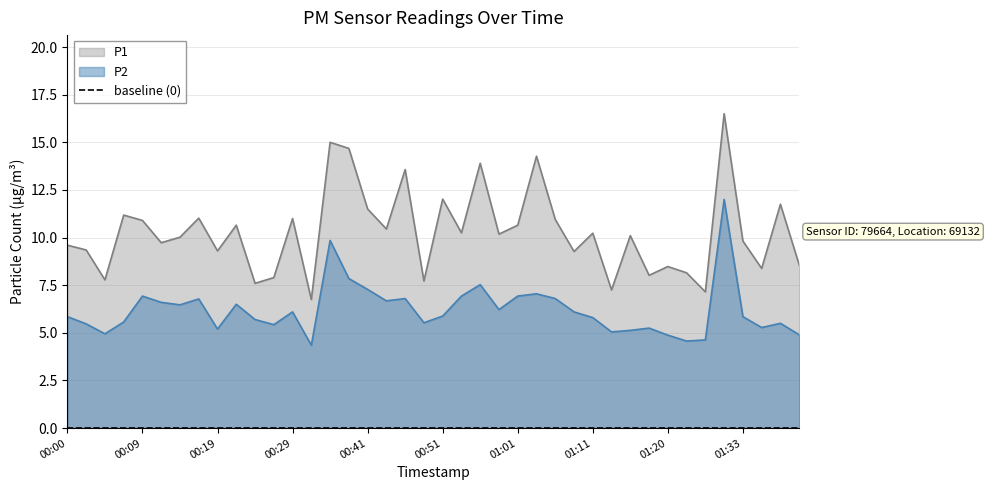

True or false: P2 has more than 1 interior local peaks.

True